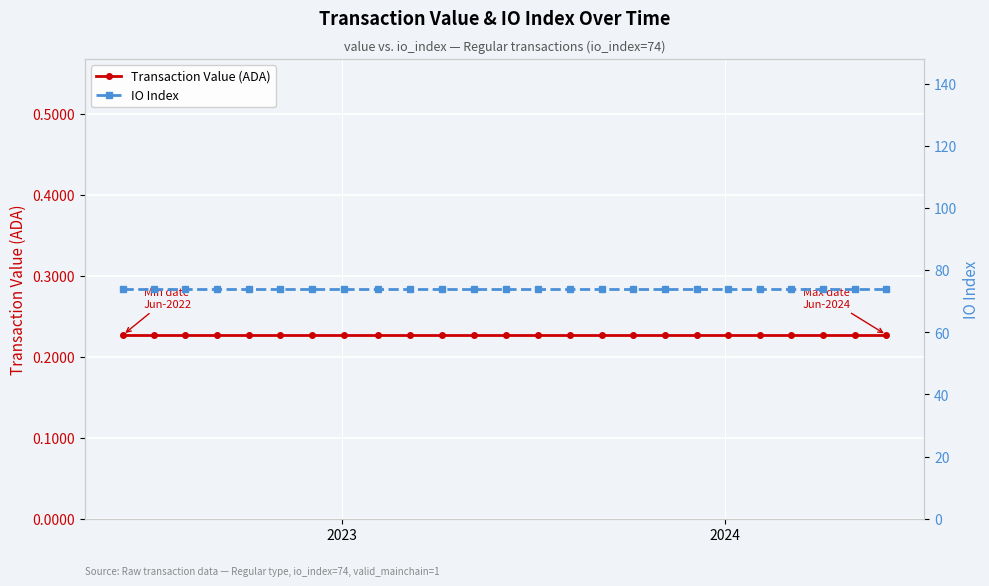

True or false: IO Index has a value of 128.5 at 8.

False